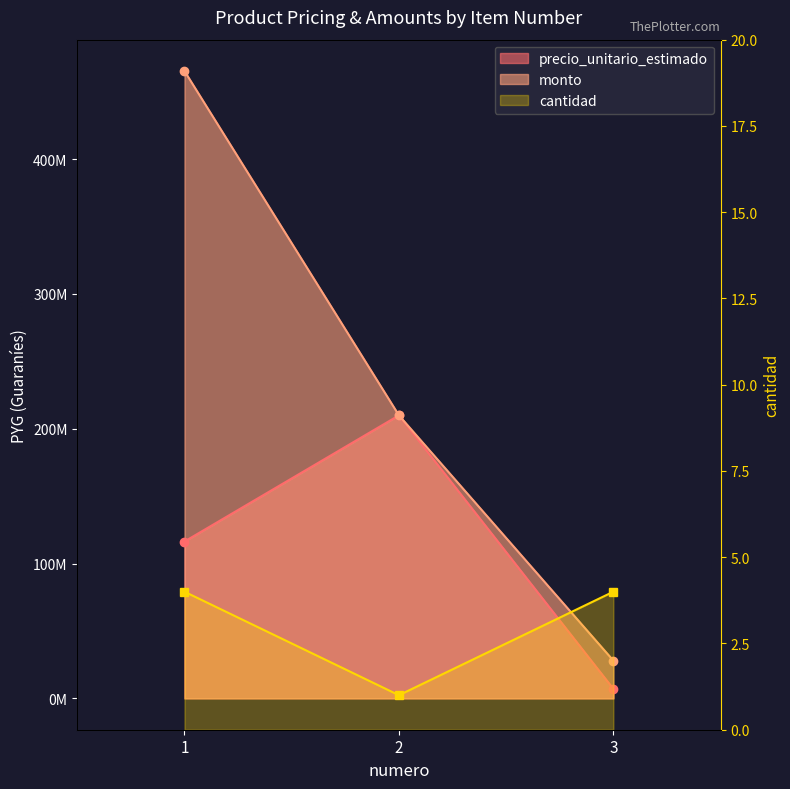

How many values in the precio_unitario_estimado series exceed 116317584?

1